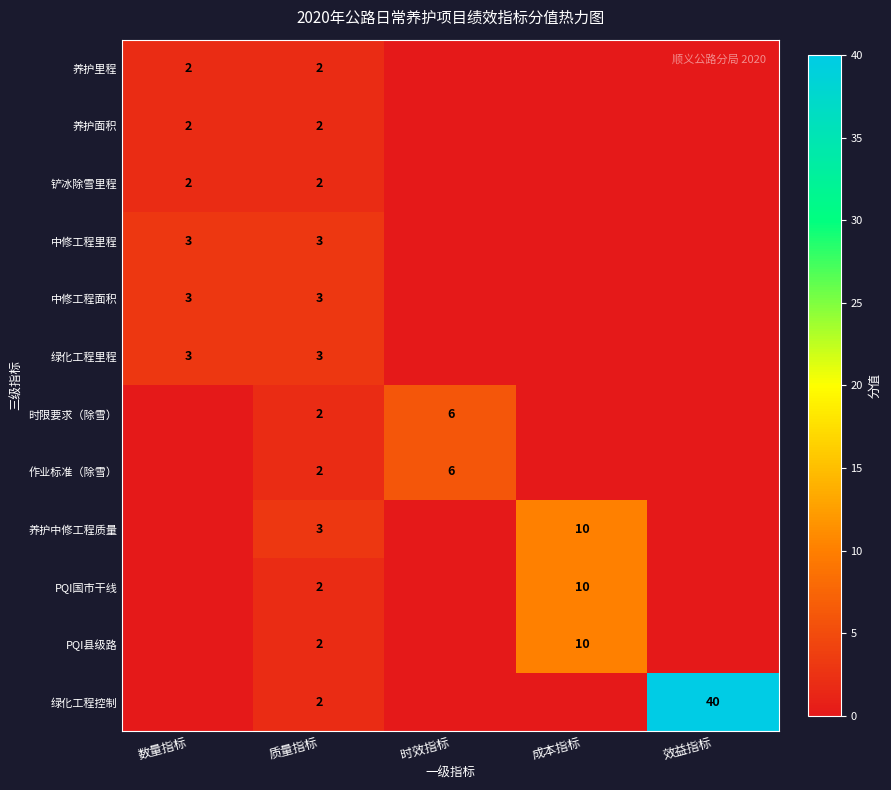

The value of 绿化工程里程 at 数量指标 is 5. True or false?

False